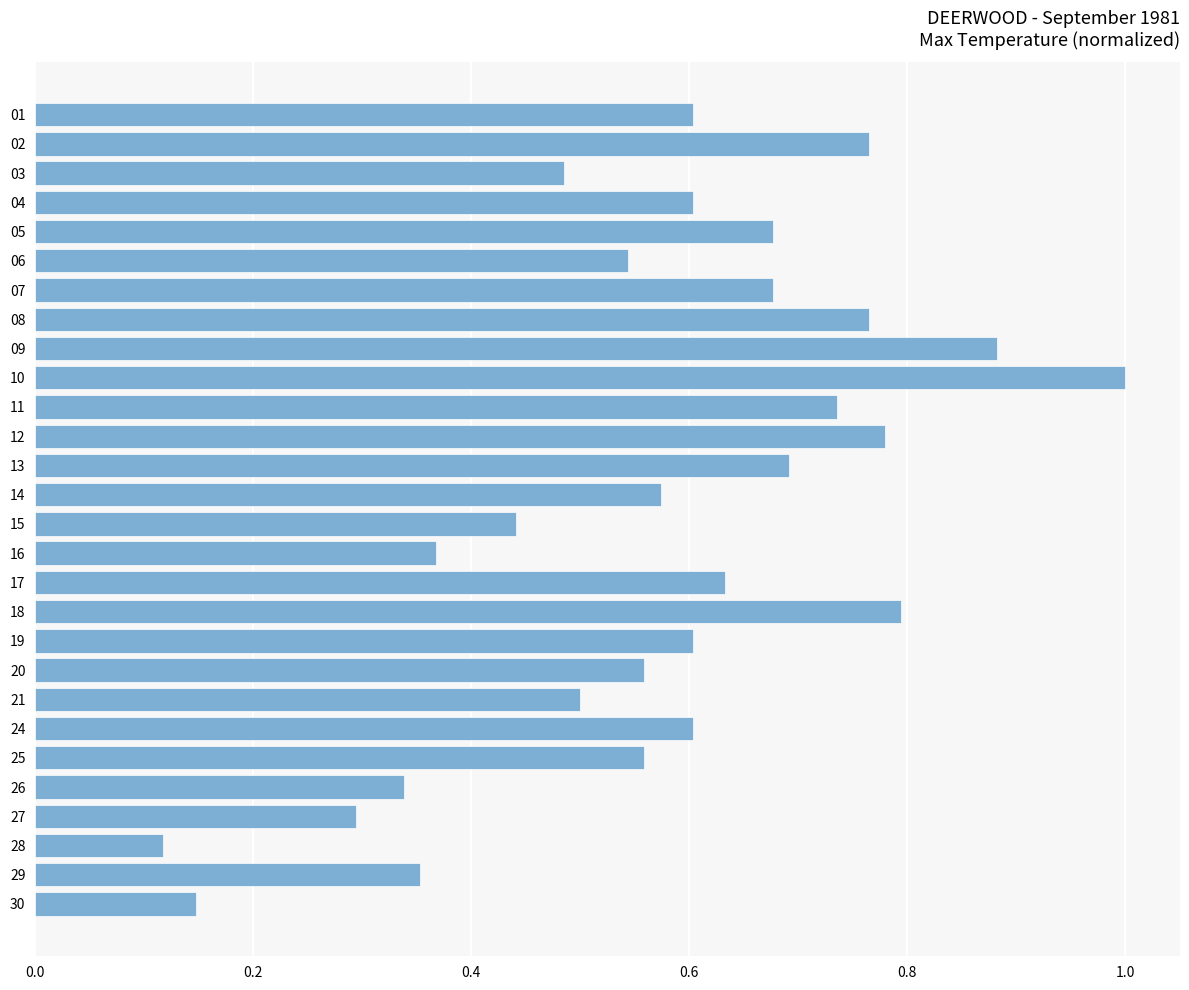

Between 30 and 06, which is larger?

06